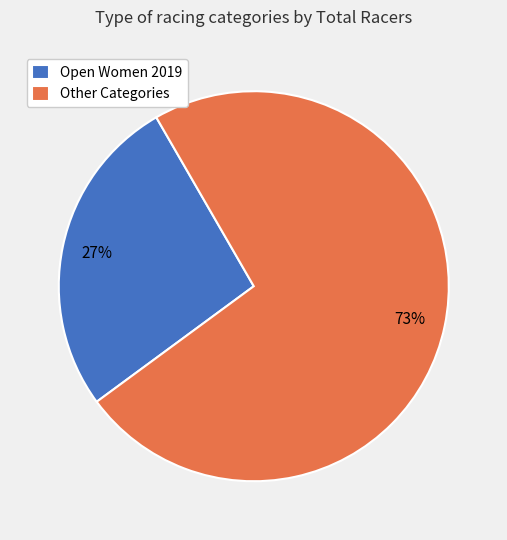

Approximately how many times larger is the value at Open Women 2019 compared to Other Categories?

0.4